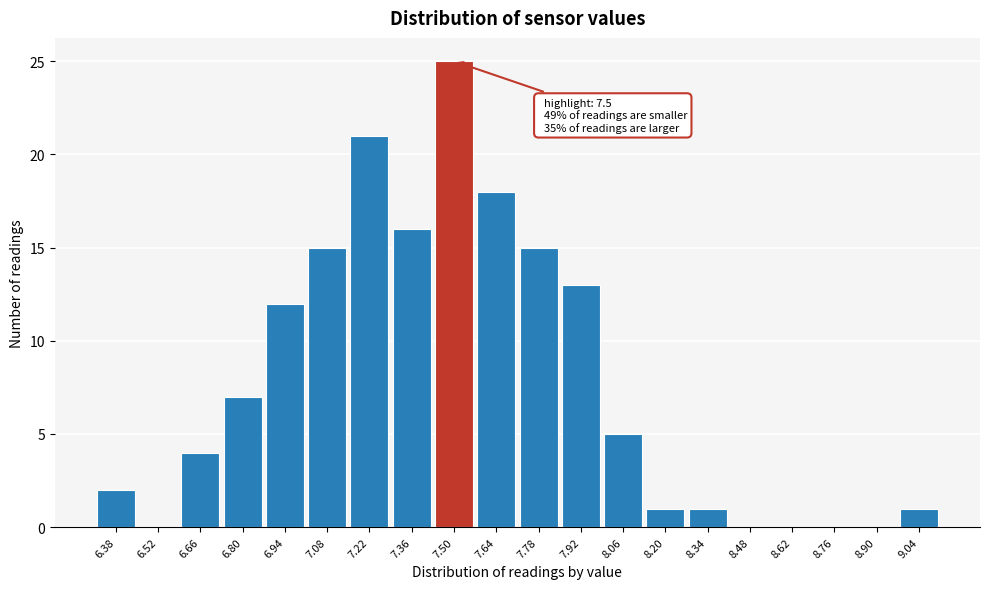

Reading left to right, transcribe all the data shown in this chart.

6.38=2	6.52=0	6.66=4	6.80=7	6.94=12	7.08=15	7.22=21	7.36=16	7.50=25	7.64=18	7.78=15	7.92=13	8.06=5	8.20=1	8.34=1	8.48=0	8.62=0	8.76=0	8.90=0	9.04=1